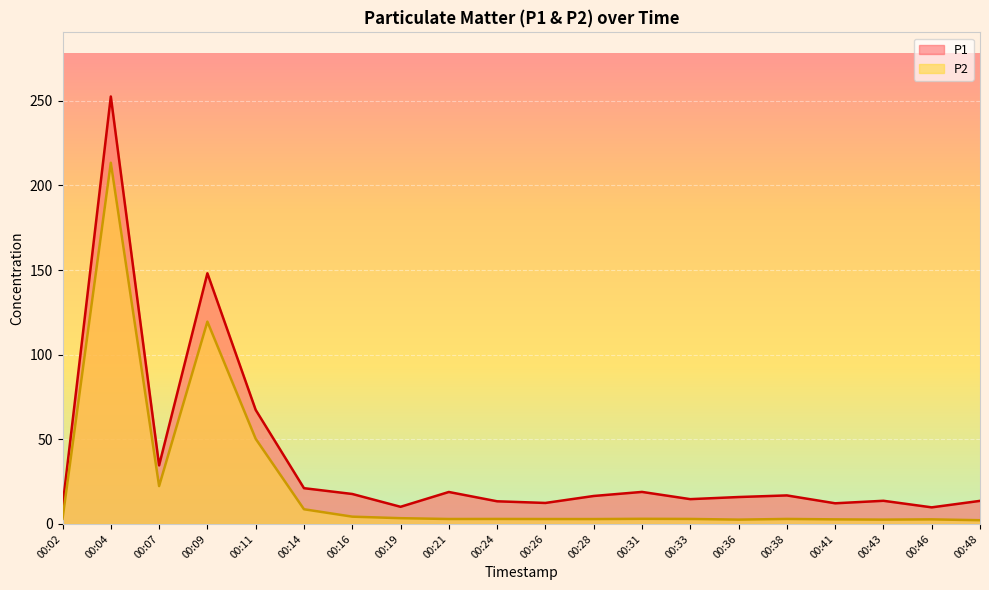

What is the total value across all series at 00:46?

12.5